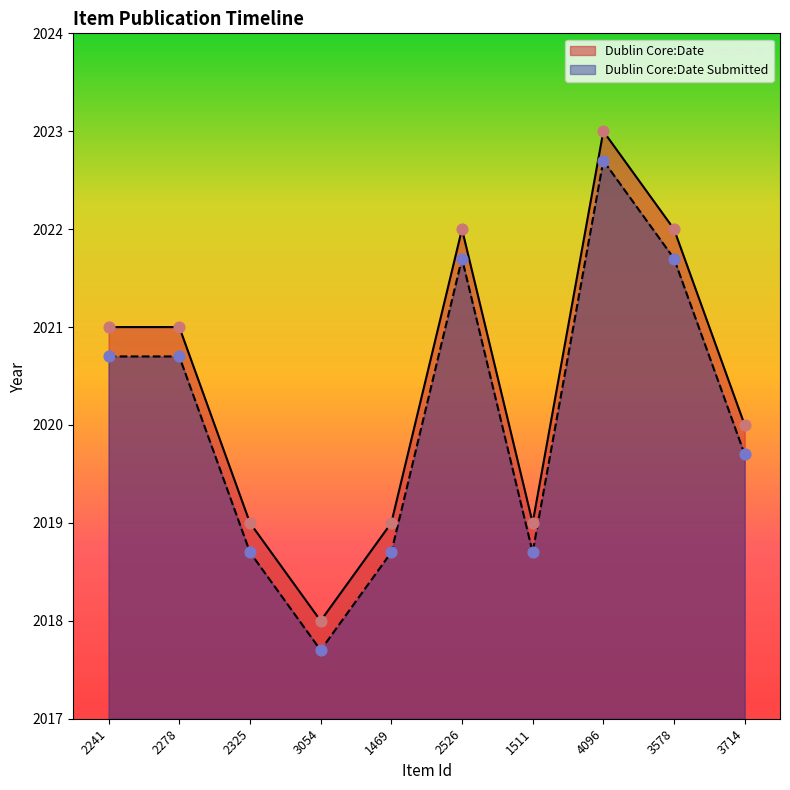

At which category is the sum across all series the highest?

4096